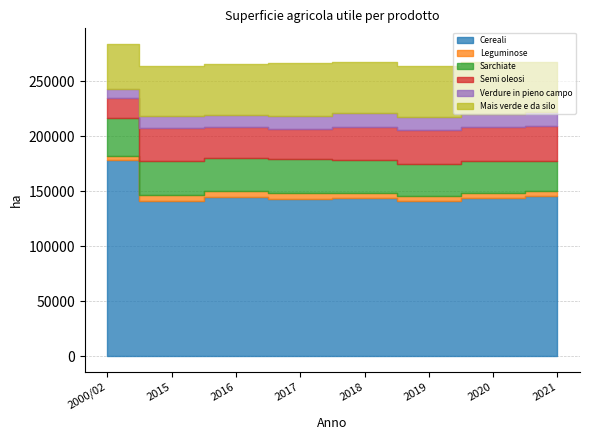

How many lines are shown in the chart?

6